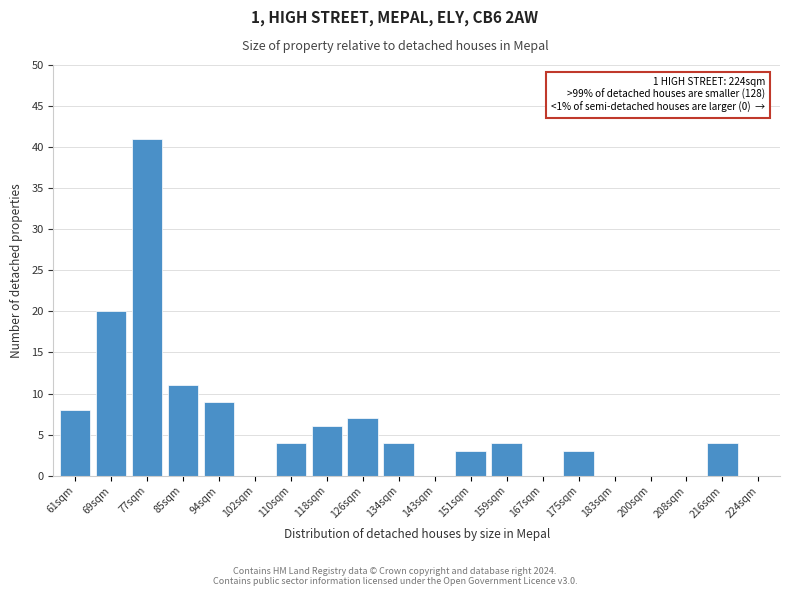

Reading left to right, transcribe all the data shown in this chart.

61sqm=8	69sqm=20	77sqm=41	85sqm=11	94sqm=9	102sqm=0	110sqm=4	118sqm=6	126sqm=7	134sqm=4	143sqm=0	151sqm=3	159sqm=4	167sqm=0	175sqm=3	183sqm=0	200sqm=0	208sqm=0	216sqm=4	224sqm=0